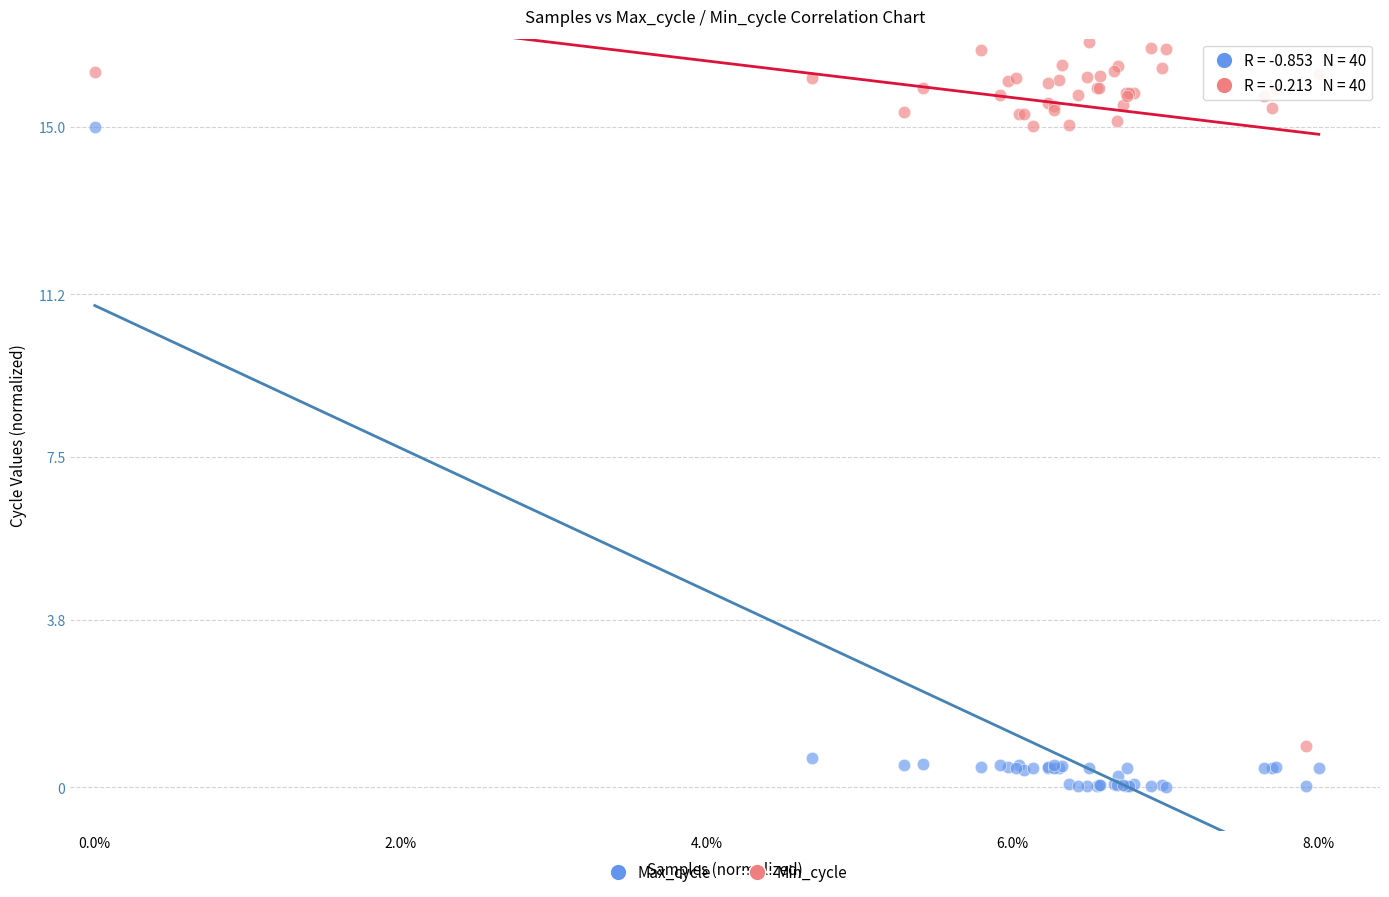

Which series has the largest Y range (max minus min)?

Min_cycle